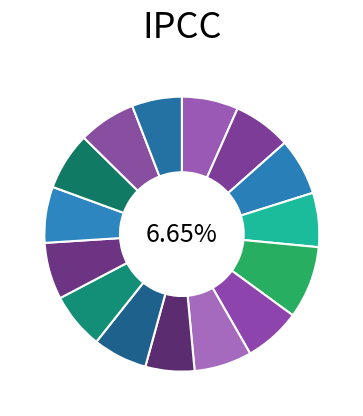

What portion of the pie excludes 2-Wed?

93.6%